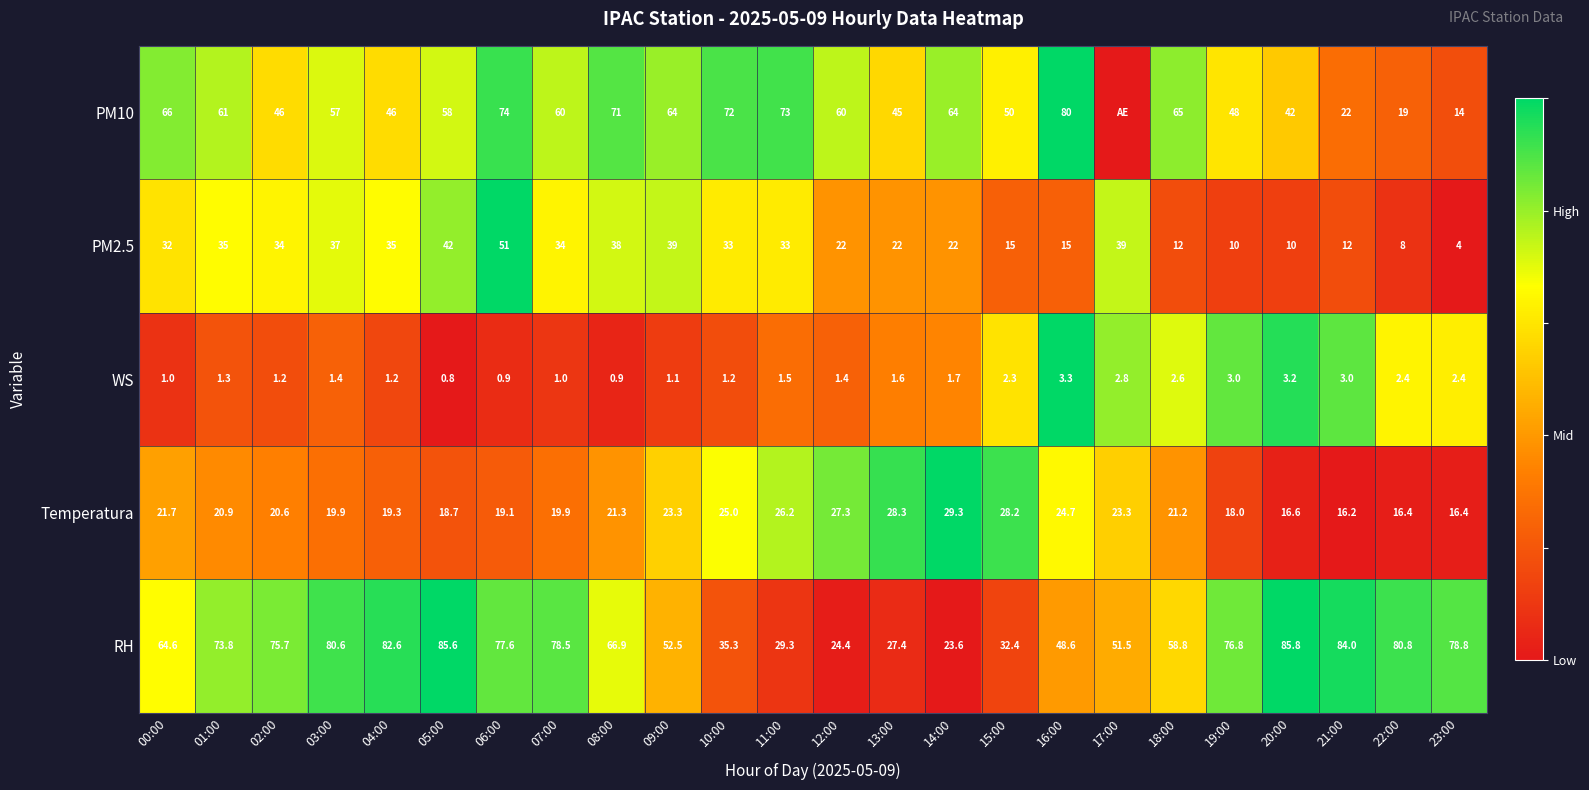

Where does the Temperatura series first go above 21?

00:00